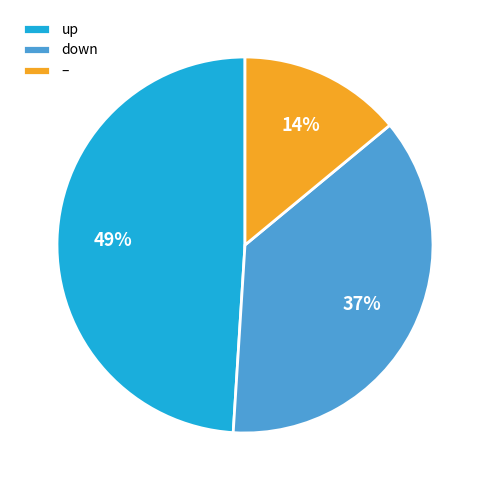

Which category has the biggest portion of the pie?

up